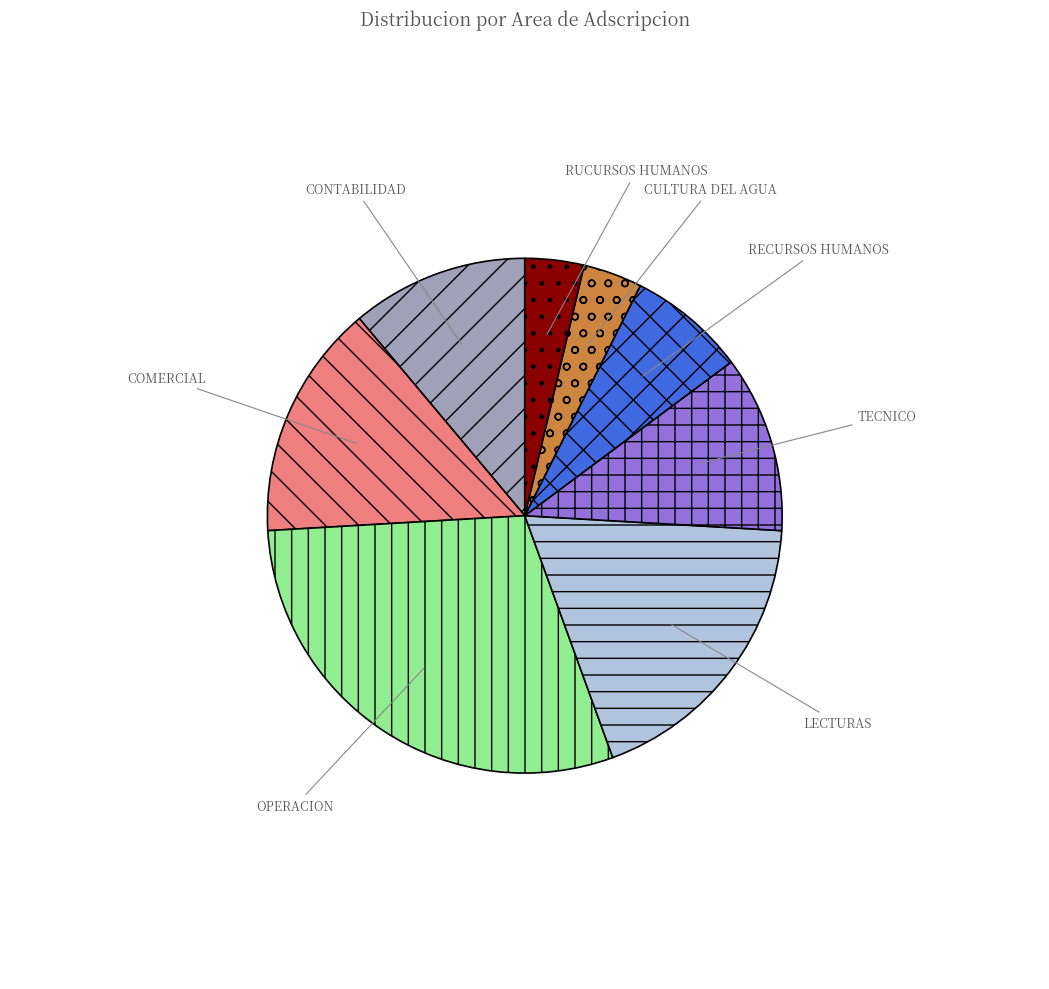

Do TECNICO and OPERACION together represent more than half of the pie?

No